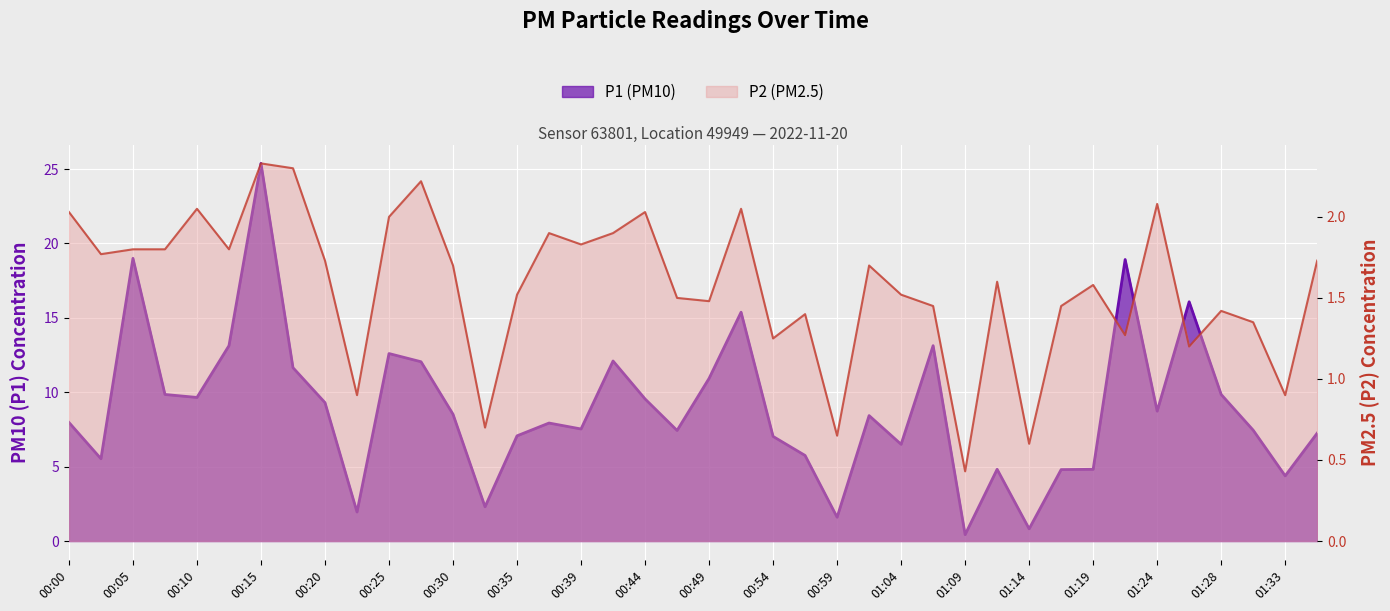

List the labels in order of P2 value, largest first.

00:15, 00:17, 00:27, 01:24, 00:10, 00:52, 00:00, 00:44, 00:25, 00:37, 00:42, 00:39, 00:05, 00:08, 00:13, 00:03, 00:20, 01:36, 00:30, 01:01, 01:11, 01:19, 00:35, 01:04, 00:47, 00:49, 01:06, 01:16, 01:28, 00:56, 01:31, 01:21, 00:54, 01:26, 00:22, 01:33, 00:32, 00:59, 01:14, 01:09